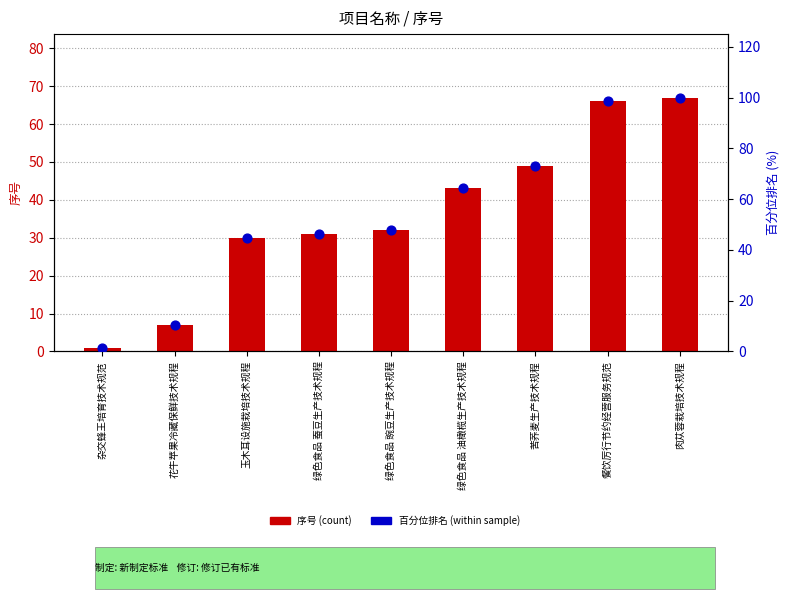

At how many categories does at least one series exceed 4?

8